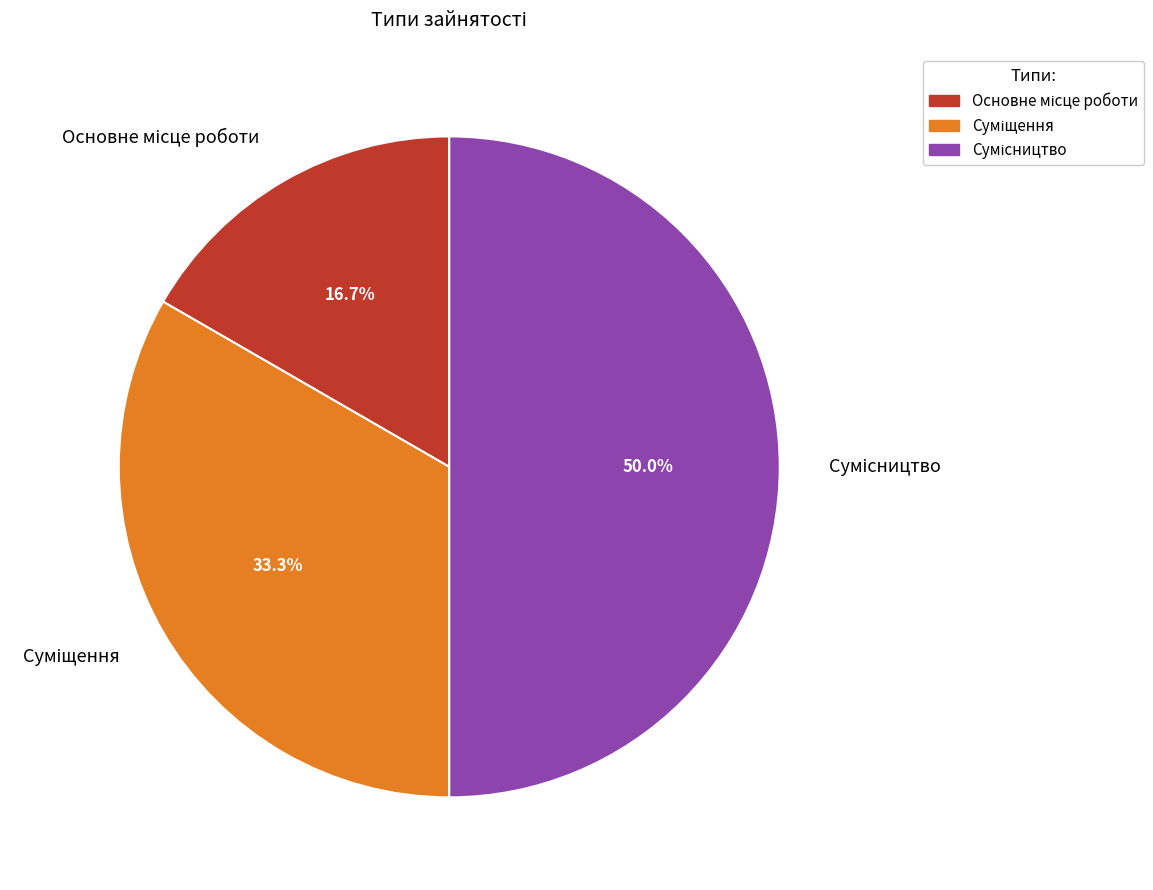

To the nearest percent, what is the combined percentage of Основне місце роботи and Сумісництво?

67%